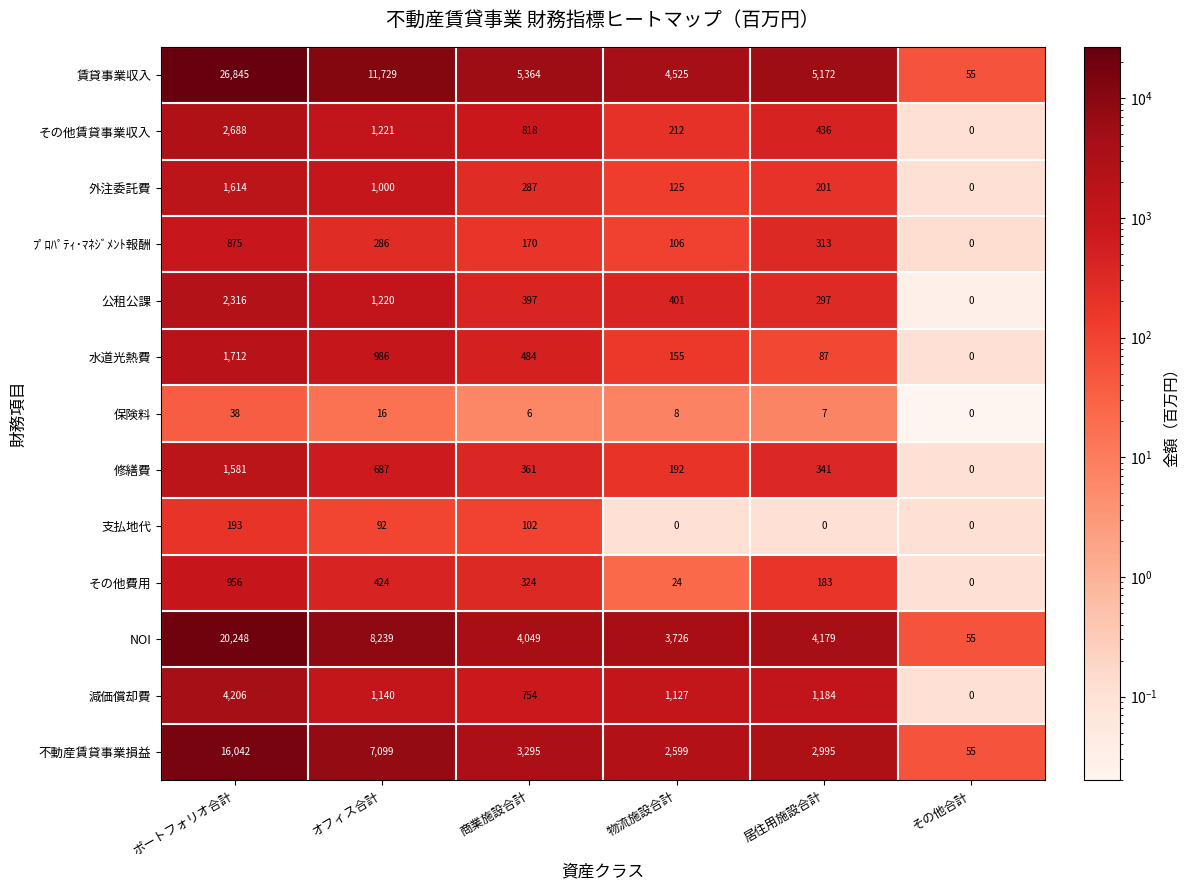

At which category does the chart reach its peak across all series?

ポートフォリオ合計